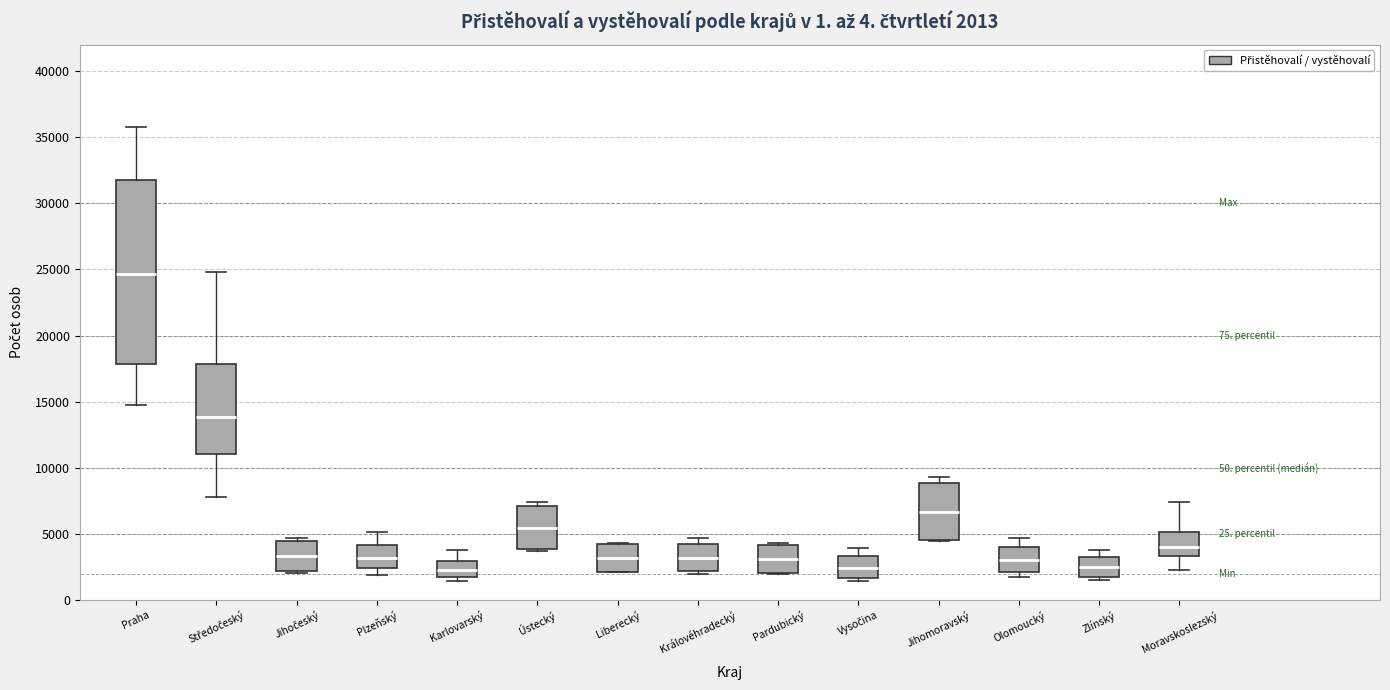

Comparing the boxes themselves (not the whiskers), which one is the tallest?

Praha